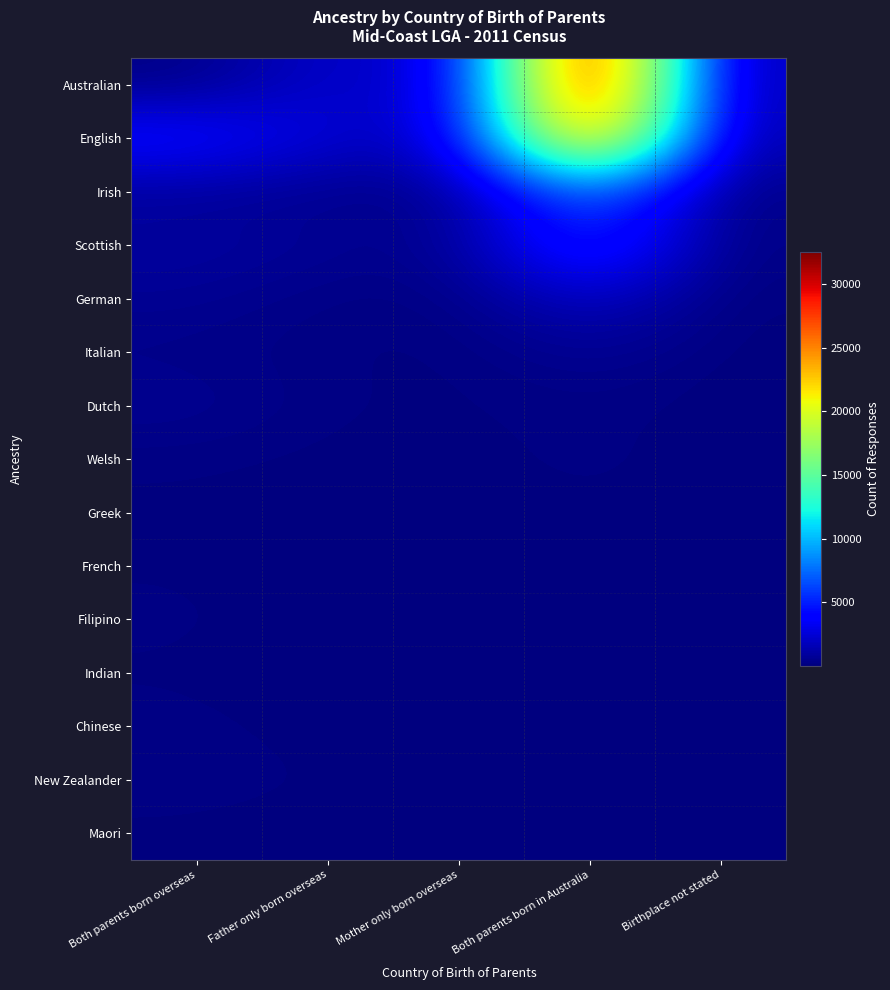

Reading left to right, what are all the values shown in this chart?

Australian: Both parents born overseas=205	Father only born overseas=2448	Mother only born overseas=1728	Both parents born in Australia=32481	Birthplace not stated=1017
English: Both parents born overseas=4494	Father only born overseas=2437	Mother only born overseas=1745	Both parents born in Australia=28174	Birthplace not stated=967
Irish: Both parents born overseas=705	Father only born overseas=446	Mother only born overseas=289	Both parents born in Australia=7546	Birthplace not stated=197
Scottish: Both parents born overseas=1013	Father only born overseas=652	Mother only born overseas=399	Both parents born in Australia=6402	Birthplace not stated=160
German: Both parents born overseas=590	Father only born overseas=187	Mother only born overseas=147	Both parents born in Australia=2228	Birthplace not stated=53
Italian: Both parents born overseas=299	Father only born overseas=145	Mother only born overseas=36	Both parents born in Australia=682	Birthplace not stated=31
Dutch: Both parents born overseas=578	Father only born overseas=151	Mother only born overseas=82	Both parents born in Australia=214	Birthplace not stated=7
Welsh: Both parents born overseas=144	Father only born overseas=60	Mother only born overseas=37	Both parents born in Australia=229	Birthplace not stated=10
Greek: Both parents born overseas=98	Father only born overseas=51	Mother only born overseas=5	Both parents born in Australia=110	Birthplace not stated=7
French: Both parents born overseas=109	Father only born overseas=37	Mother only born overseas=28	Both parents born in Australia=202	Birthplace not stated=7
Filipino: Both parents born overseas=180	Father only born overseas=4	Mother only born overseas=44	Both parents born in Australia=4	Birthplace not stated=5
Indian: Both parents born overseas=99	Father only born overseas=9	Mother only born overseas=13	Both parents born in Australia=24	Birthplace not stated=3
Chinese: Both parents born overseas=198	Father only born overseas=31	Mother only born overseas=25	Both parents born in Australia=165	Birthplace not stated=19
New Zealander: Both parents born overseas=214	Father only born overseas=131	Mother only born overseas=69	Both parents born in Australia=42	Birthplace not stated=9
Maori: Both parents born overseas=90	Father only born overseas=34	Mother only born overseas=21	Both parents born in Australia=39	Birthplace not stated=5